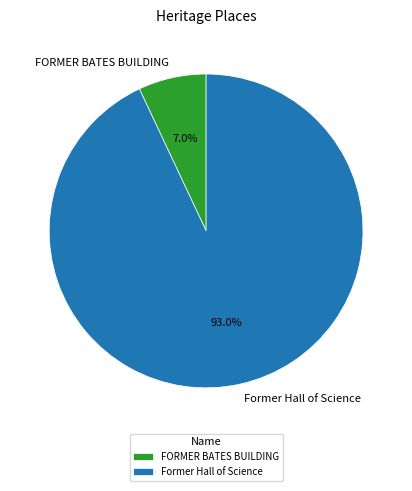

To the nearest percent, what portion does FORMER BATES BUILDING represent?

7%